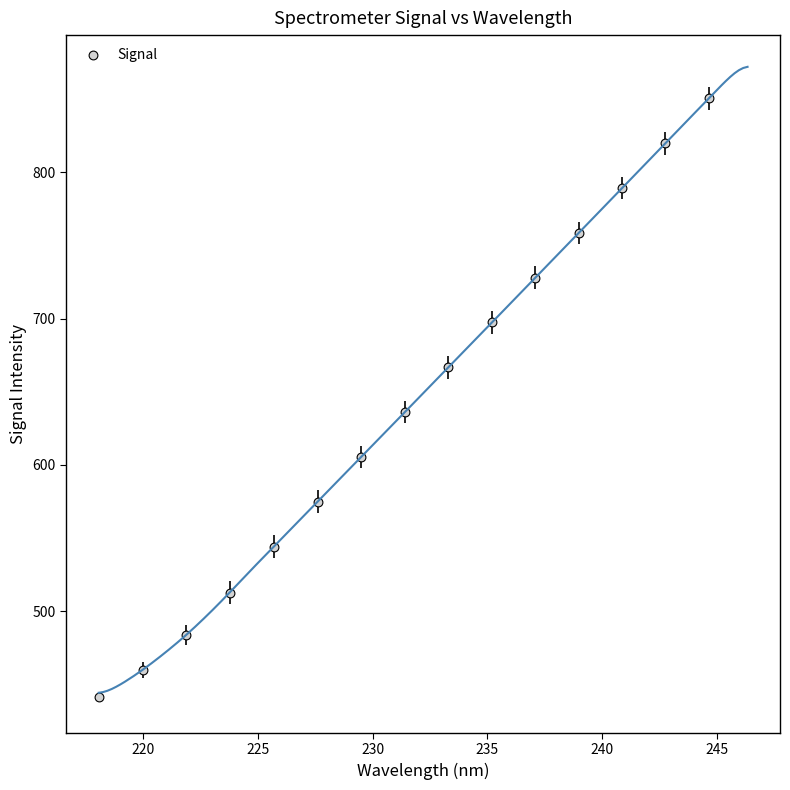

What Y value in the scatter plot is closest to 645?

636.1